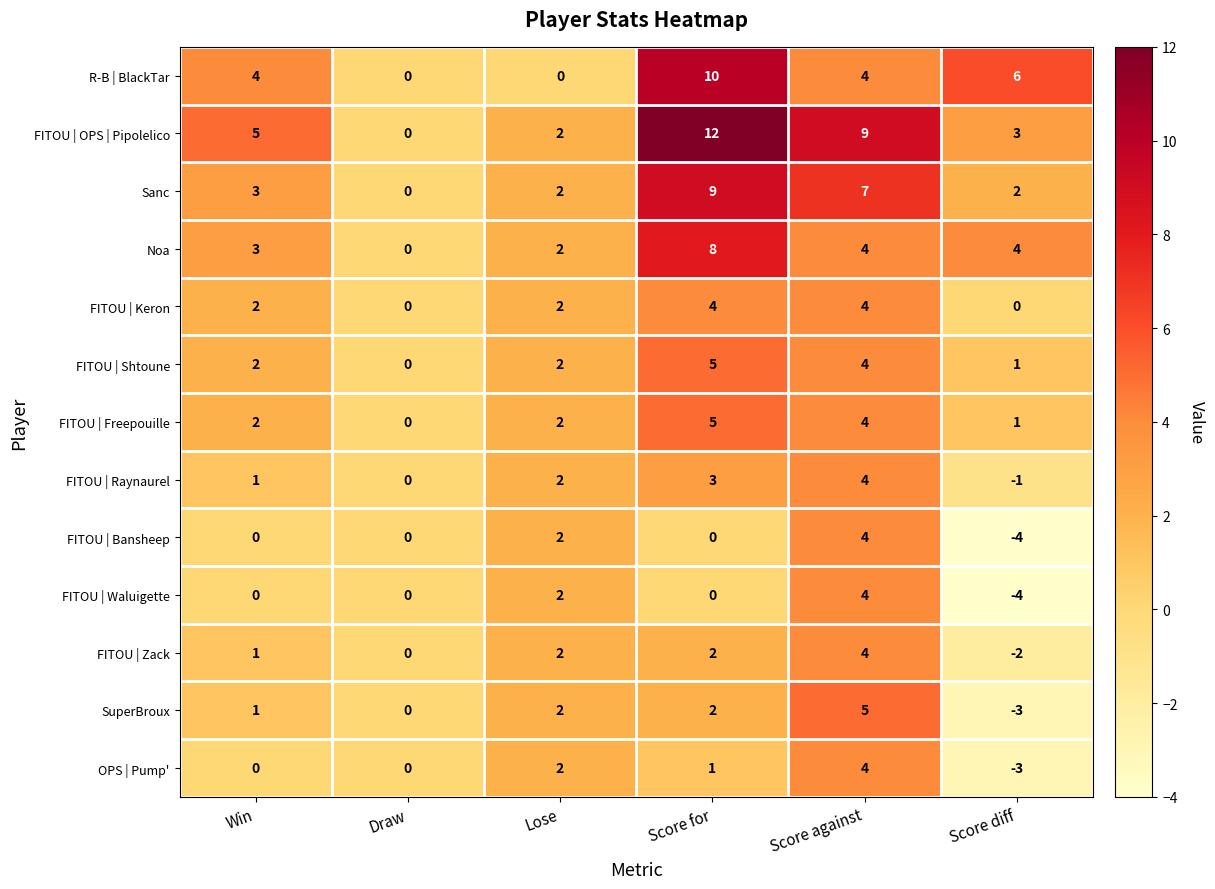

Count the SuperBroux values in the range 0 to 2.

4